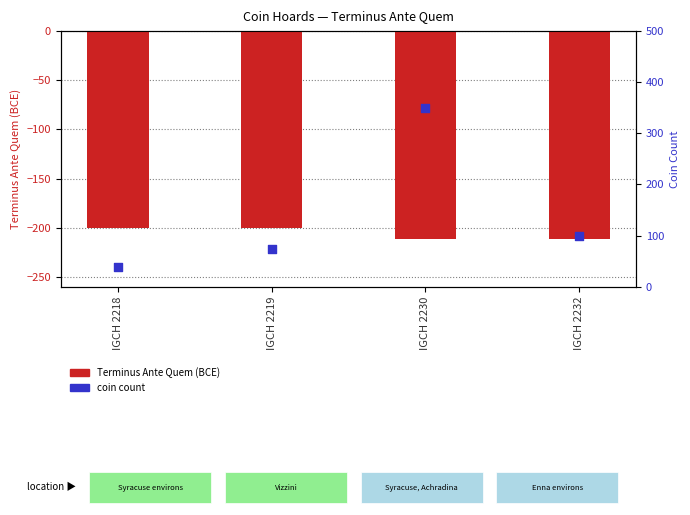

At which category is the sum across all series the highest?

IGCH 2230